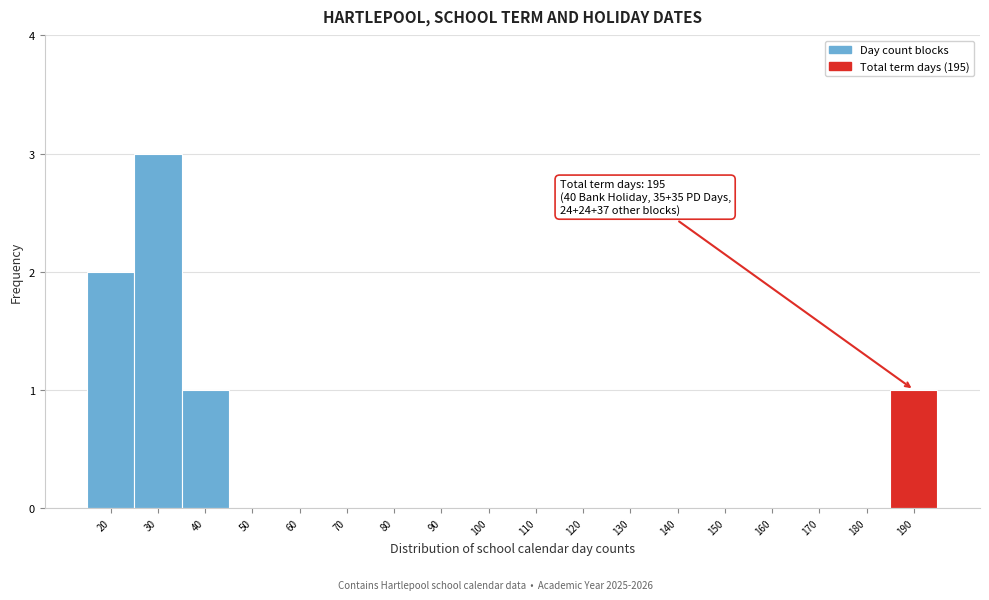

Reading left to right, extract all data points from this chart.

20=2	30=3	40=1	50=0	60=0	70=0	80=0	90=0	100=0	110=0	120=0	130=0	140=0	150=0	160=0	170=0	180=0	190=1